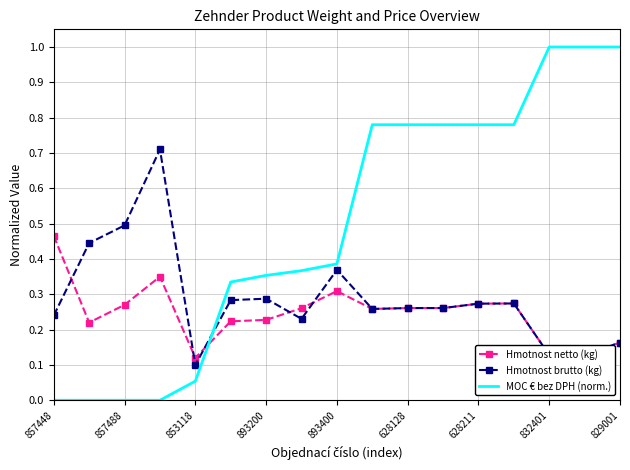

Which series has the widest spread of values?

MOC € bez DPH (norm.)